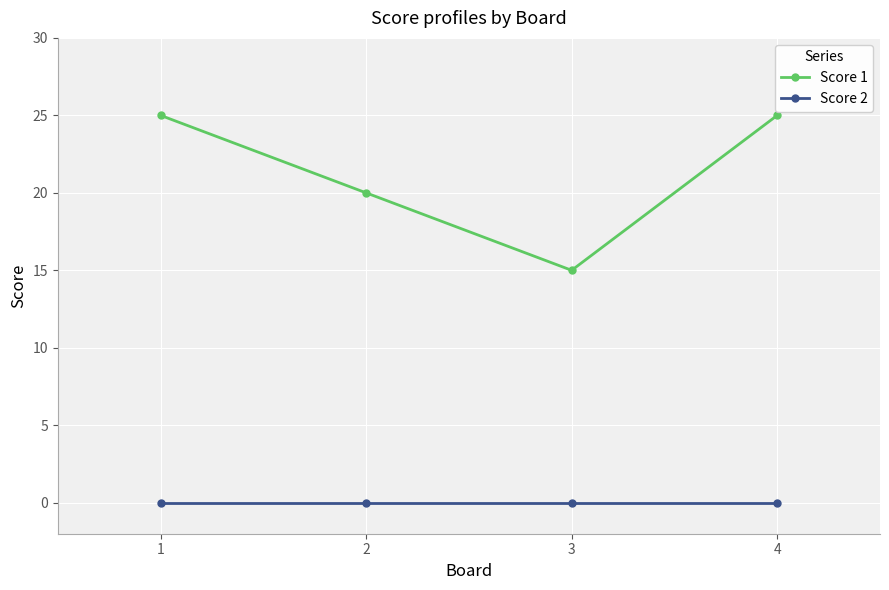

What is the total value across all series at 1?

25